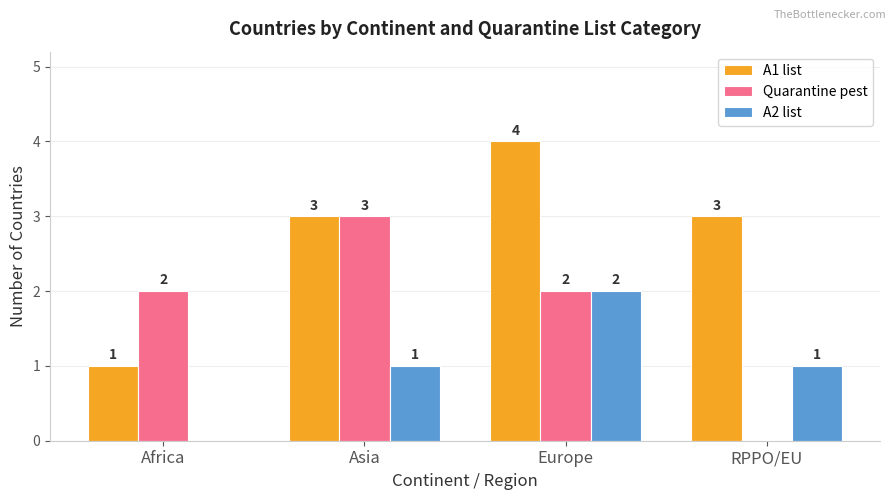

What is the approximate value of A2 list at RPPO/EU?

1